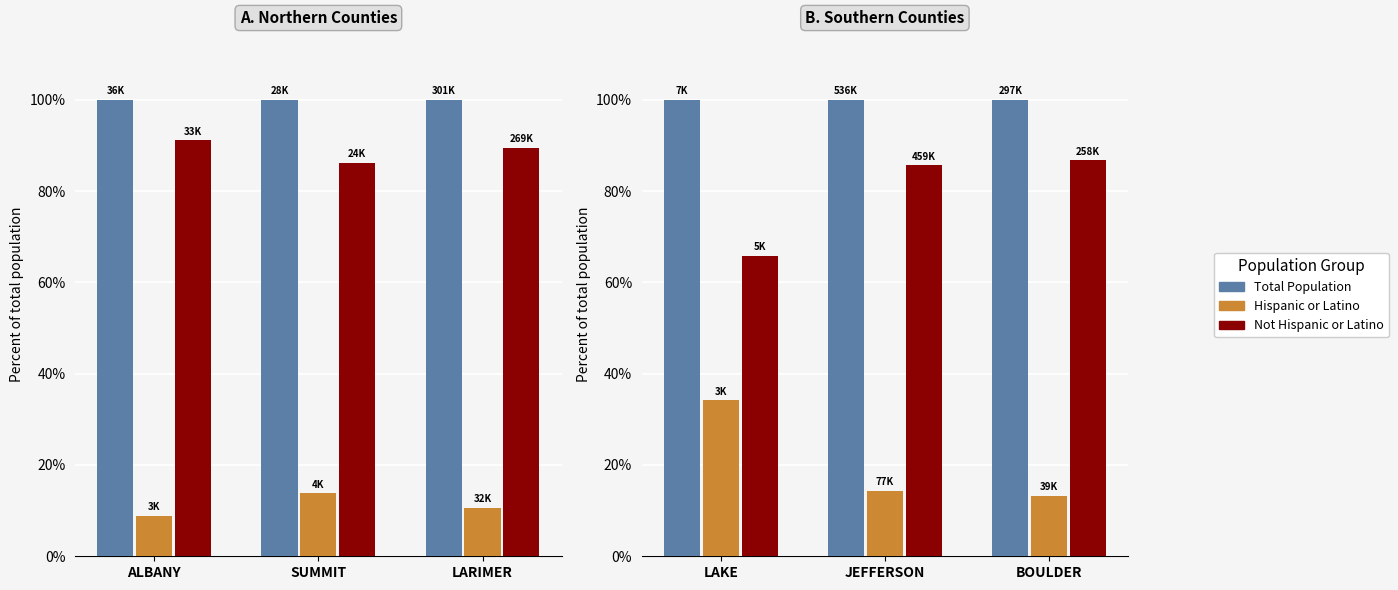

Which series changed the most between LAKE and BOULDER?

Hispanic or Latino